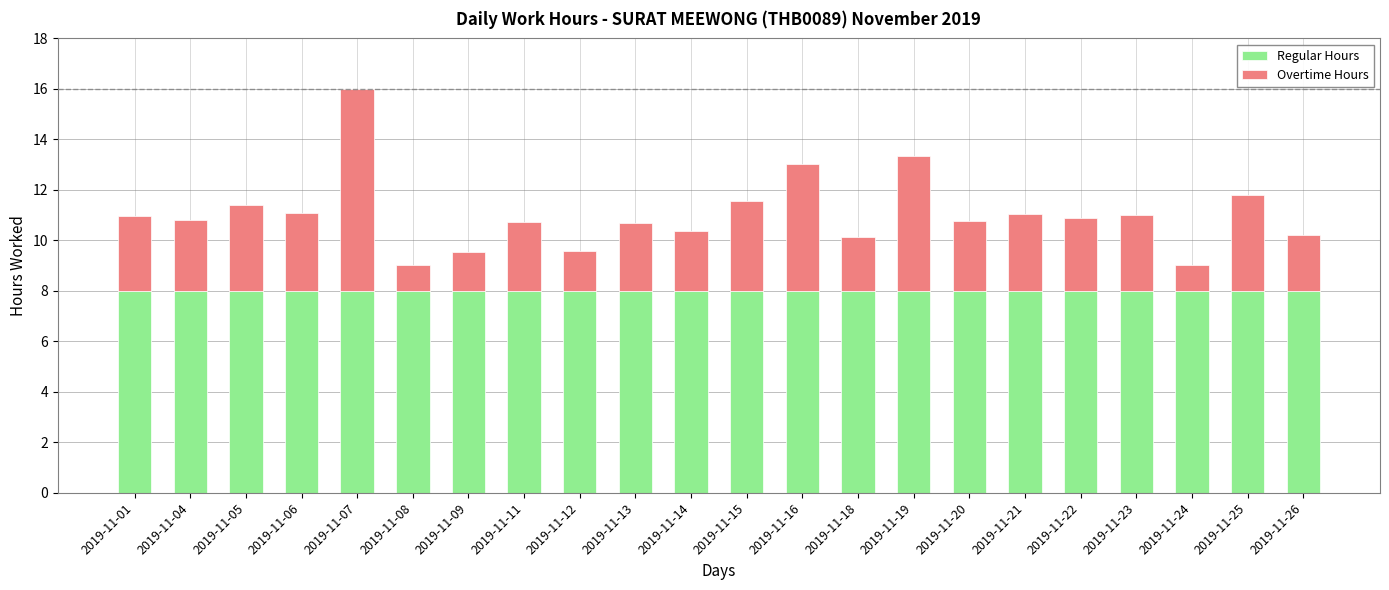

True or false: Regular Hours has a value of 8.0 at 2019-11-18.

True